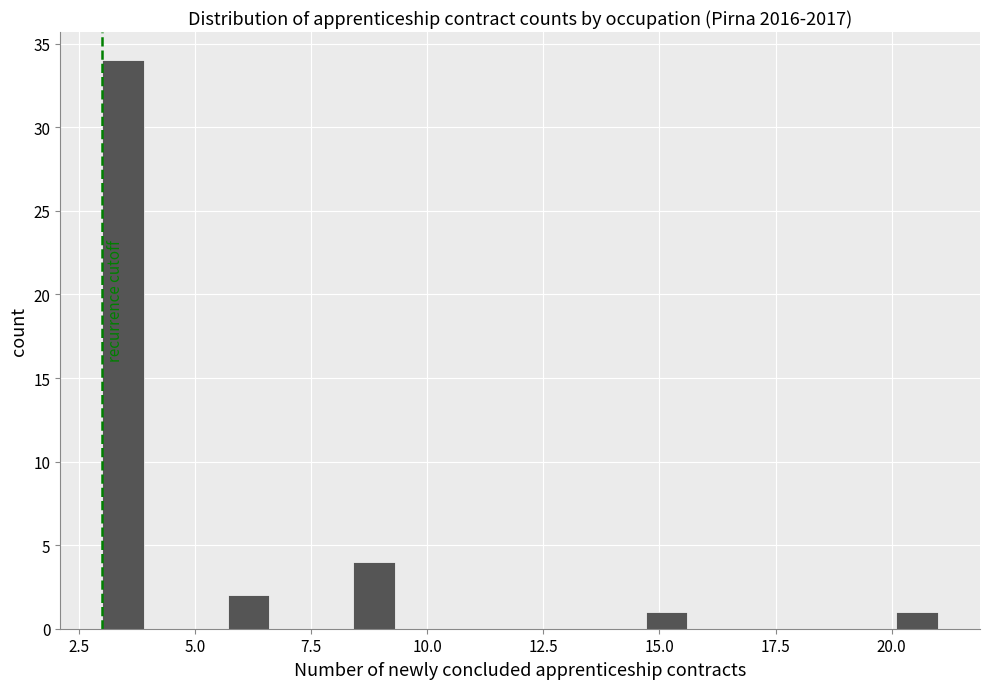

Around what value on the x-axis is the tallest bar? Give the approximate position of its centre, as read against the axis.

3.5